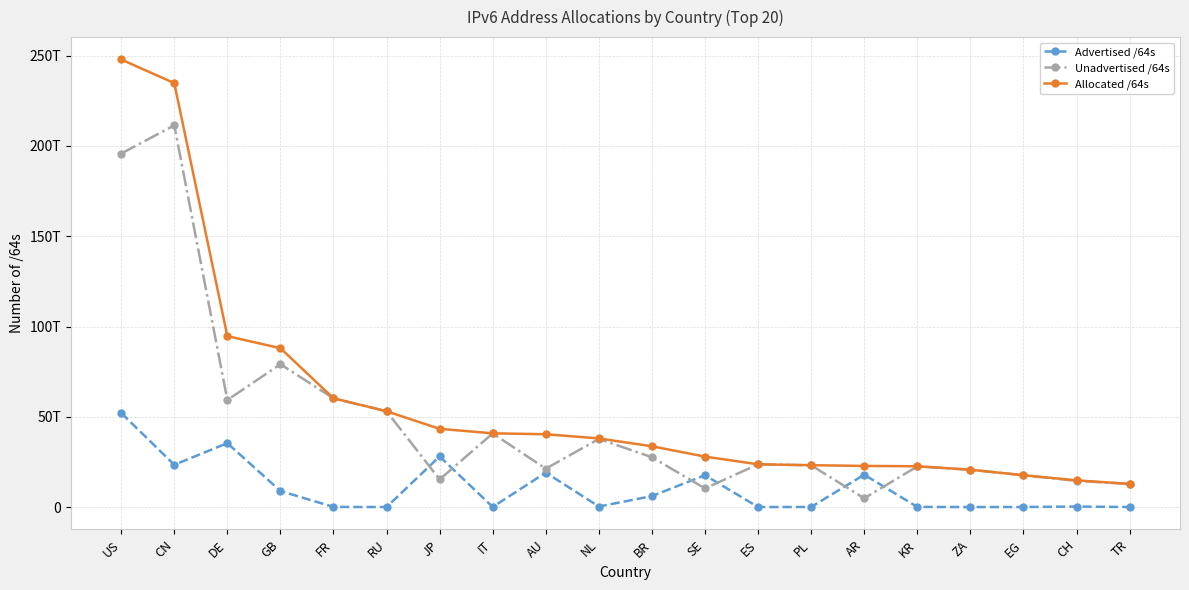

What is the total value across all series at CH?

29583756886016